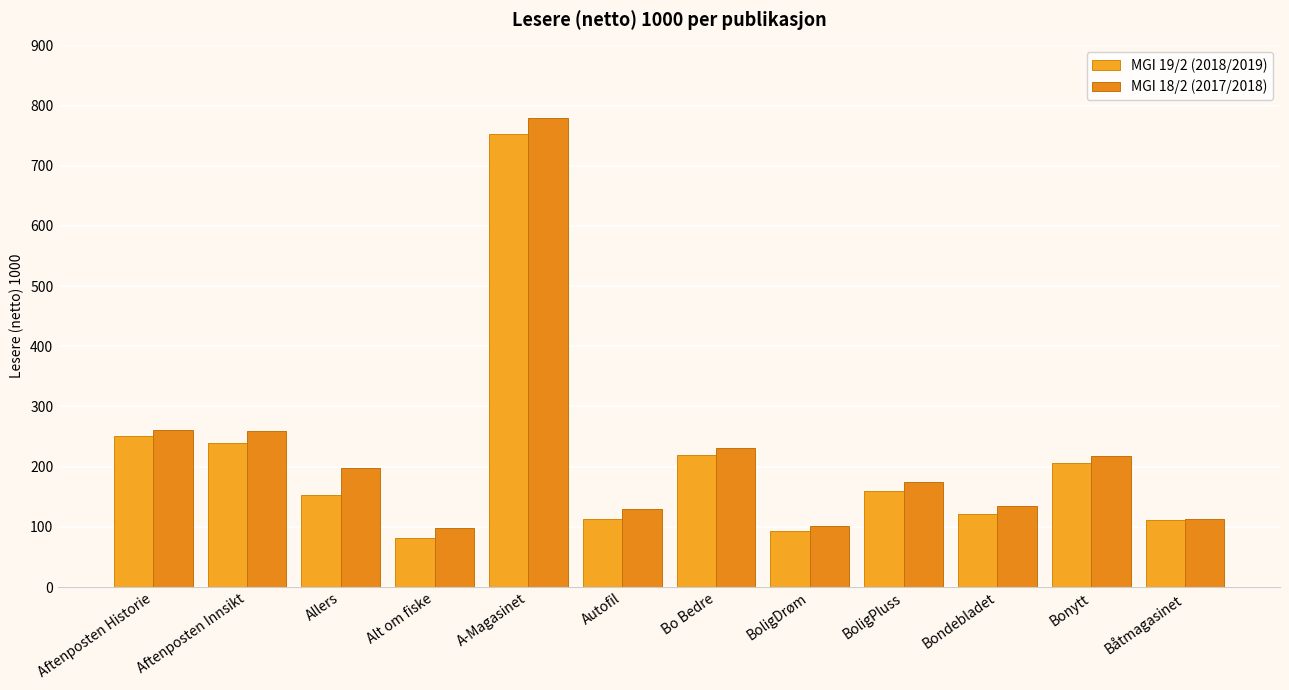

At which label does MGI 18/2 (2017/2018) reach its peak?

A-Magasinet